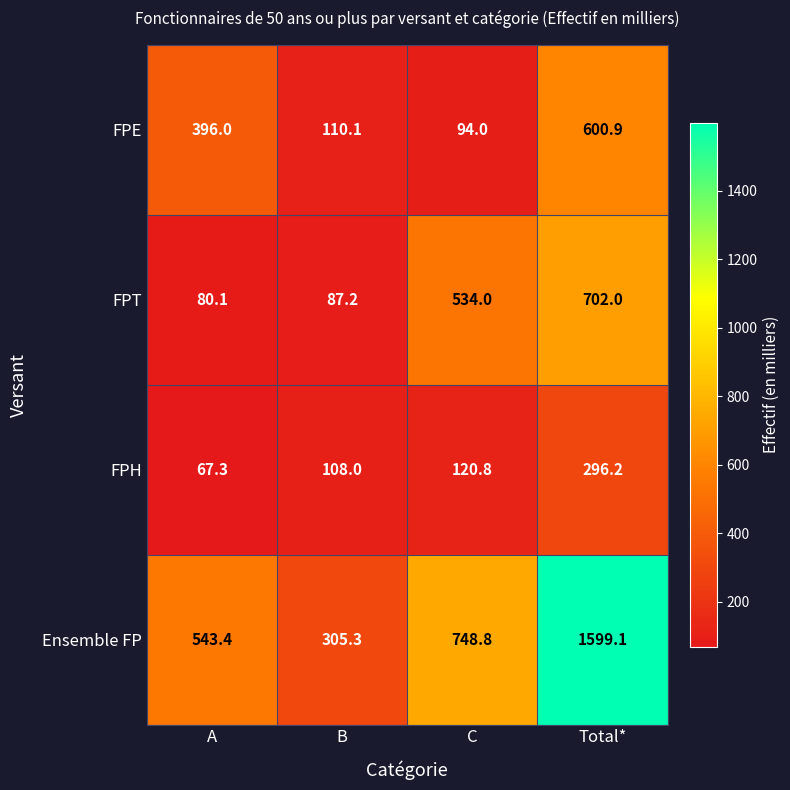

Reading left to right, transcribe all the data shown in this chart.

FPE: A=396.0	B=110.1	C=94.0	Total*=600.9
FPT: A=80.1	B=87.2	C=534.0	Total*=702.0
FPH: A=67.3	B=108.0	C=120.8	Total*=296.2
Ensemble FP: A=543.4	B=305.3	C=748.8	Total*=1599.1